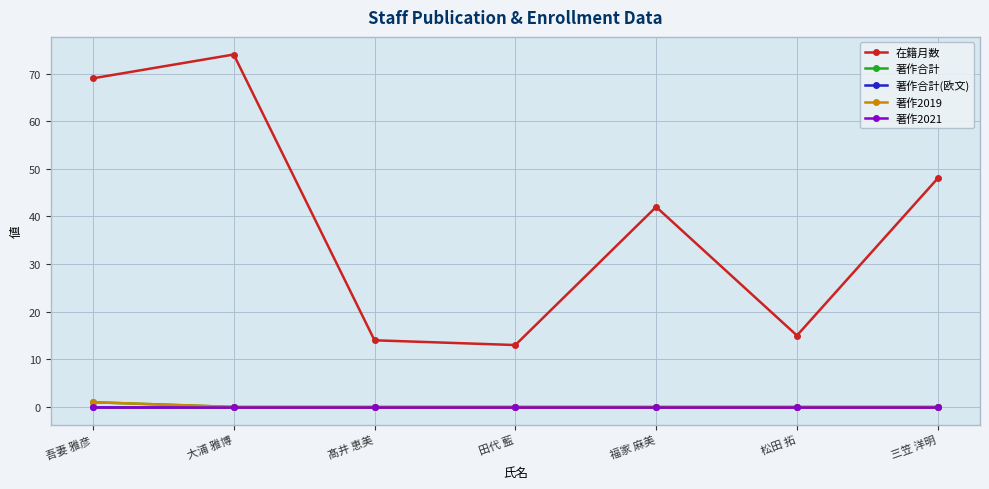

Reading left to right, list all the values displayed in this chart.

在籍月数: 69	74	14	13	42	15	48
著作合計: 1	0	0	0	0	0	0
著作合計(欧文): 0	0	0	0	0	0	0
著作2019: 1	0	0	0	0	0	0
著作2021: 0	0	0	0	0	0	0